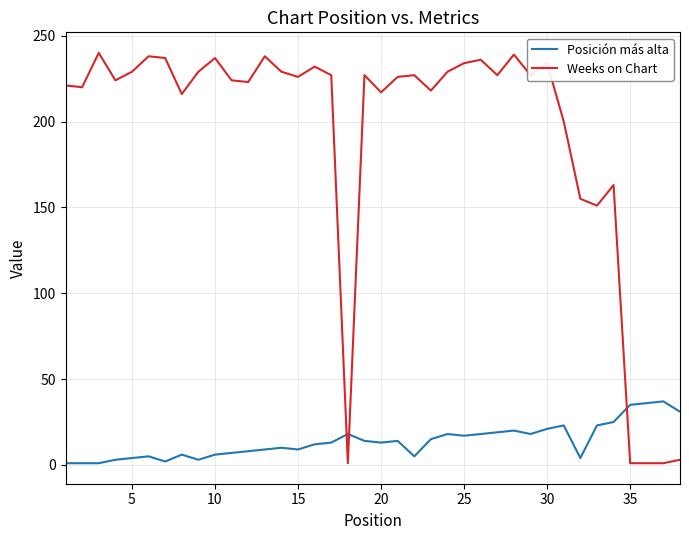

What is the difference between the second highest and minimum values in the Posición más alta series?

35